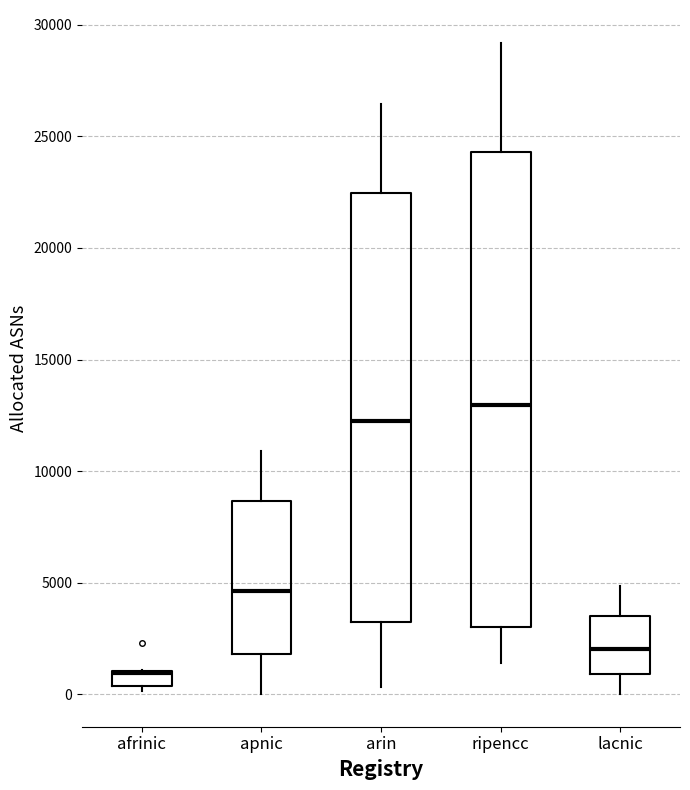

Which box is the tallest, from its lower edge to its upper edge?

ripencc